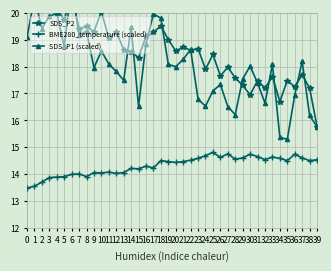

What is the average value of the SDS_P1 (scaled) series?

18.0